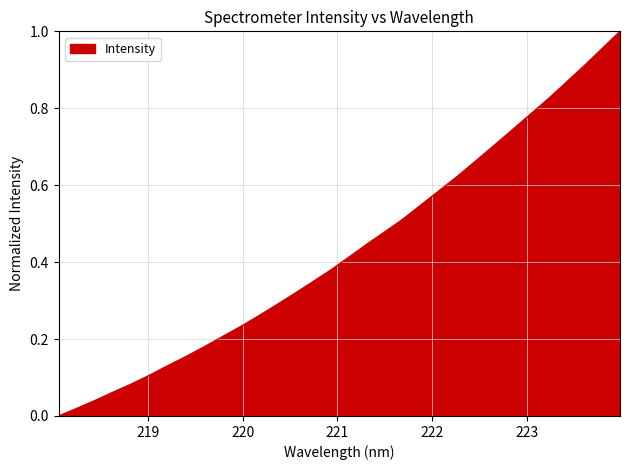

How many lines are shown in the chart?

1